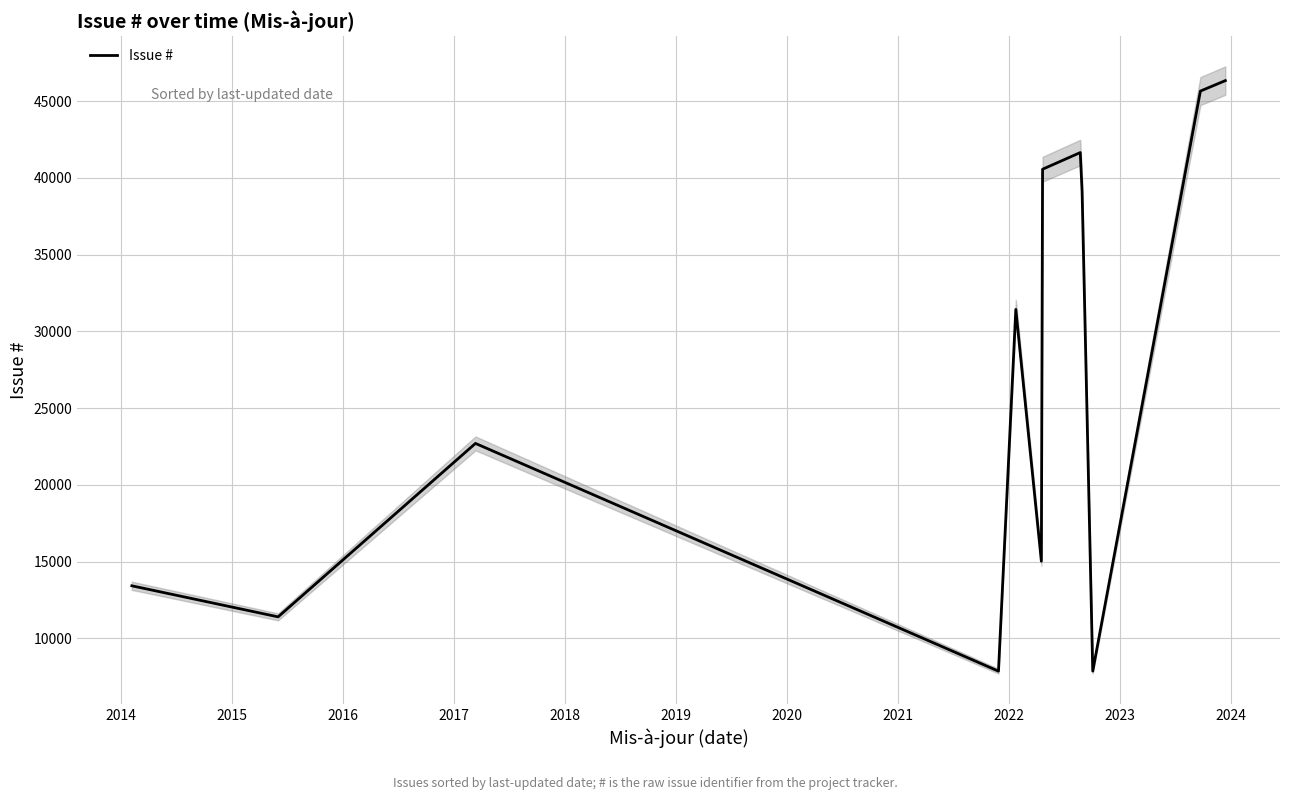

What is the value of the 7th point from the left?

40567